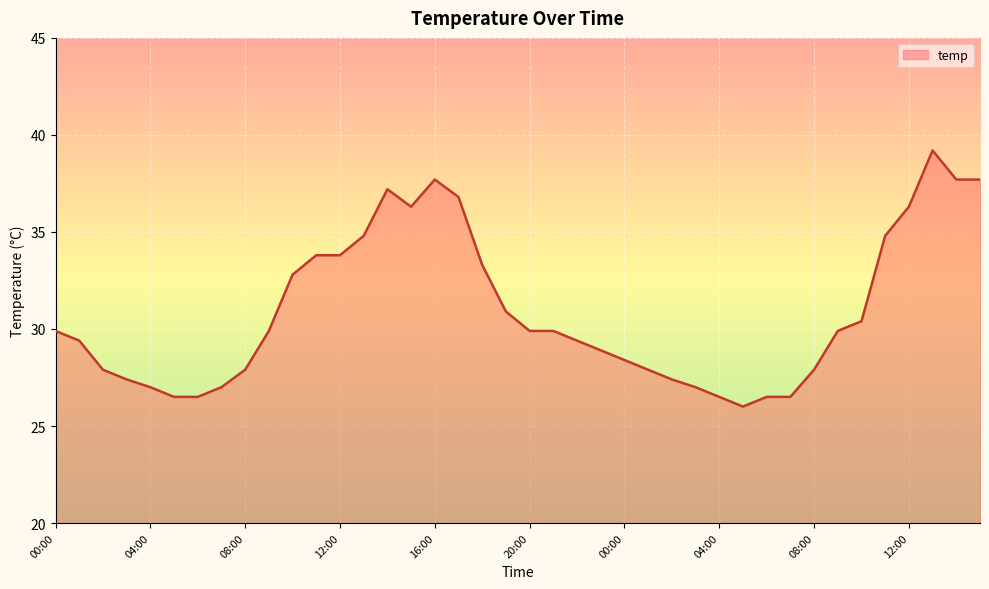

What is the difference between the maximum and minimum values?

13.2